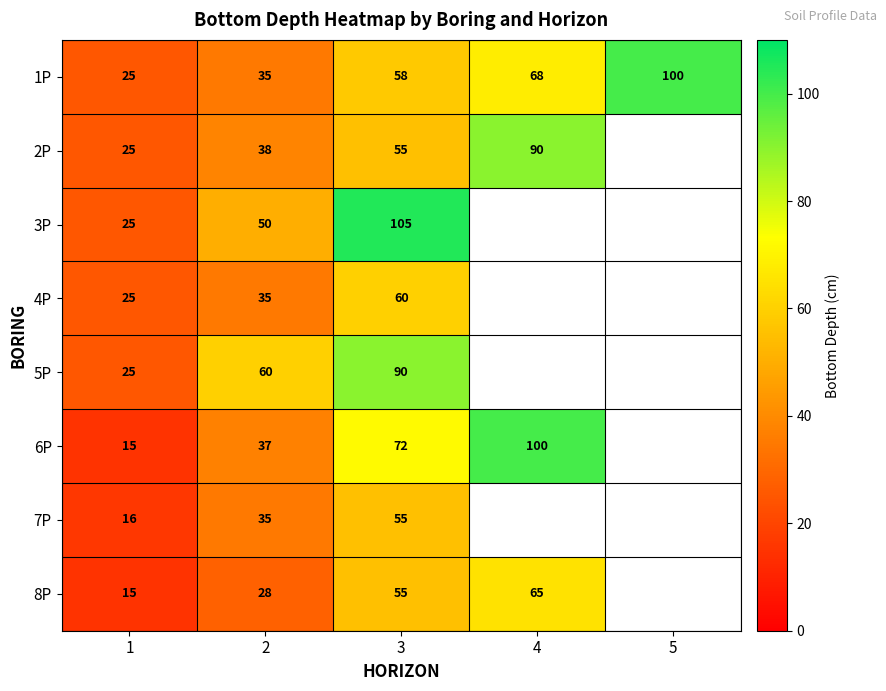

The 3P series shows 50 at 2. True or false?

True